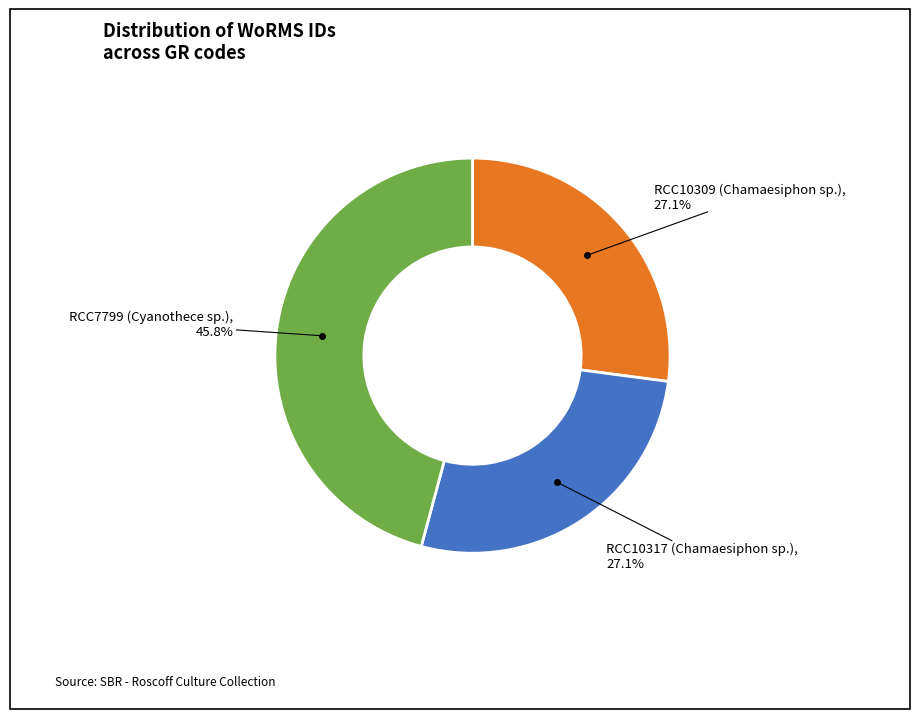

Is there a majority slice in this chart?

No